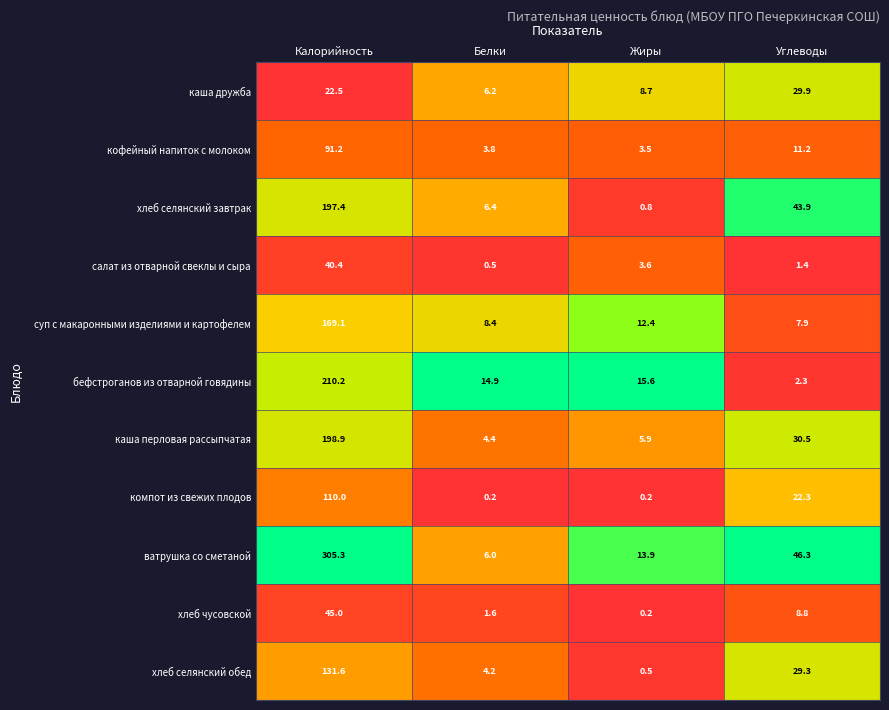

At which label does хлеб селянский завтрак reach its minimum?

Жиры